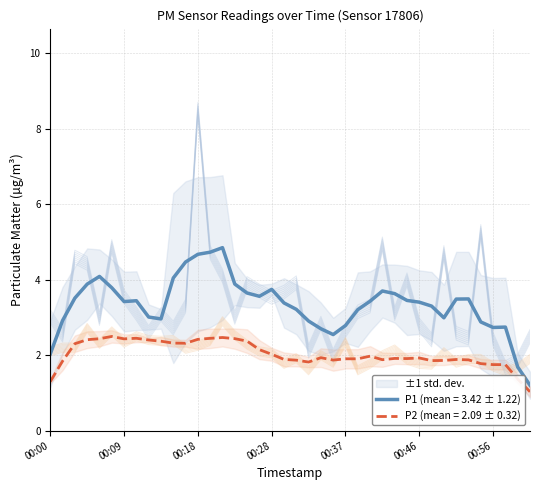

What are all the series names shown in the legend?

P1, P2